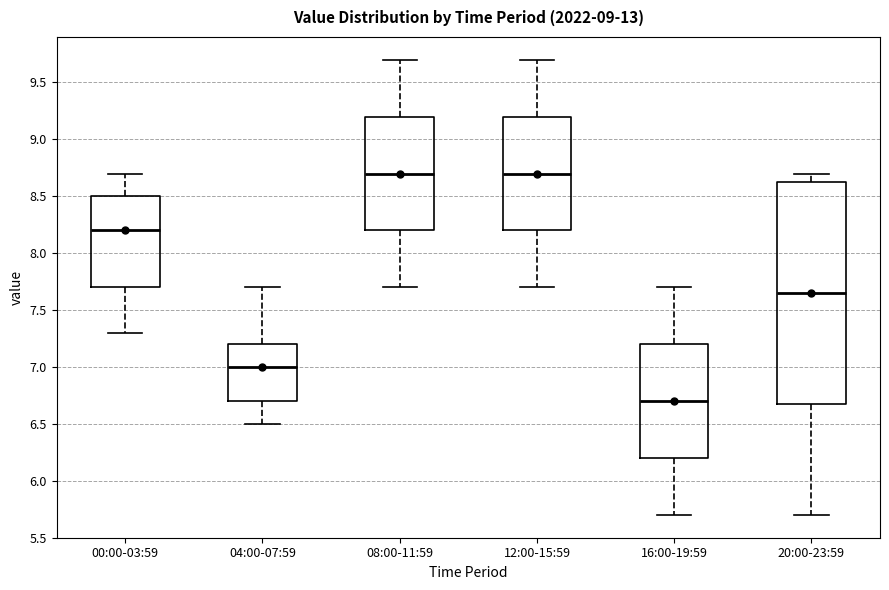

Comparing the boxes themselves (not the whiskers), which one is the tallest?

20:00-23:59